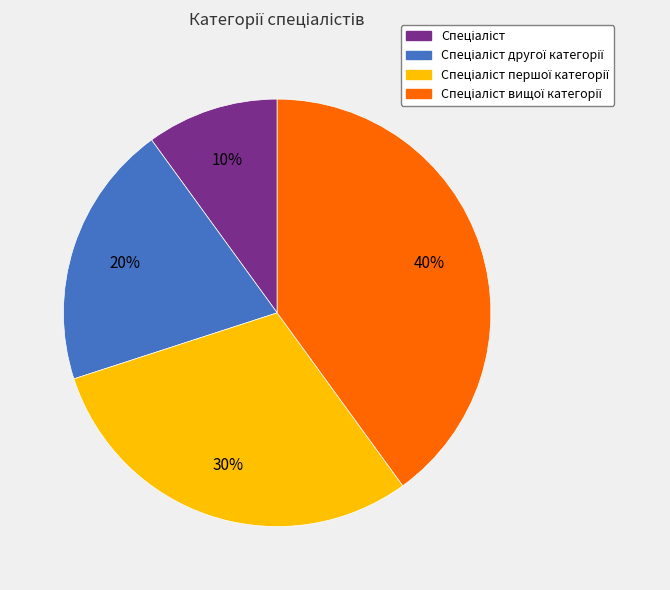

To the nearest percent, what is the difference between the largest and smallest slice percentages?

30%